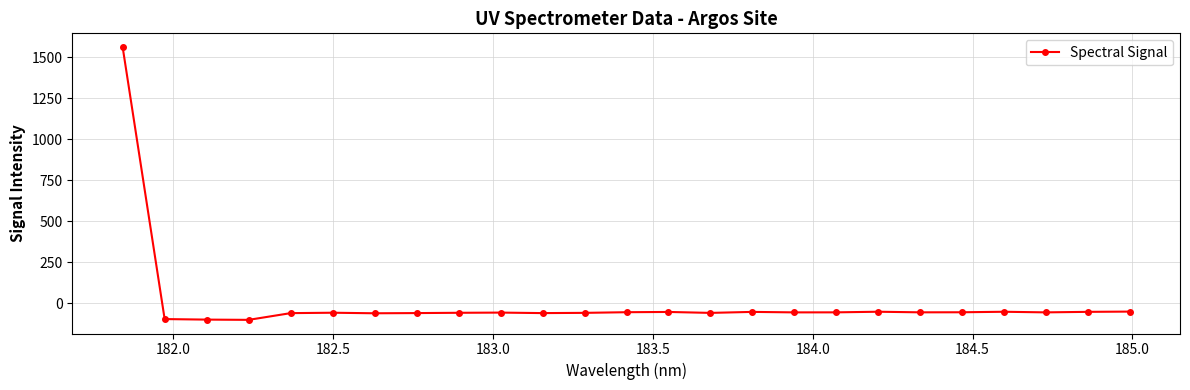

What is the value of the 23rd point from the left?

-55.3